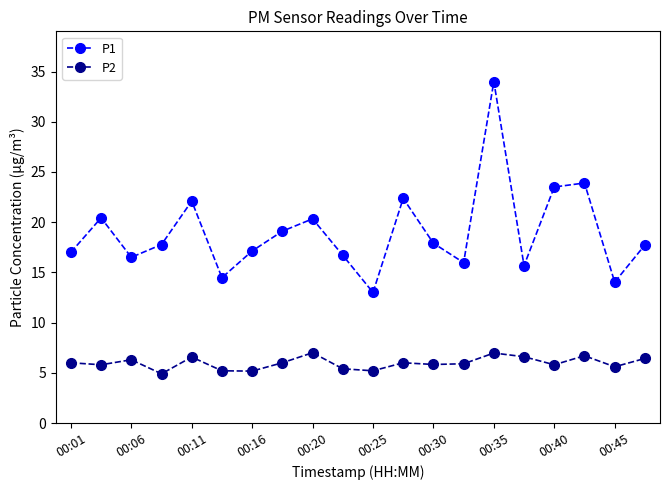

How many interior local valleys does the P1 series have?

6